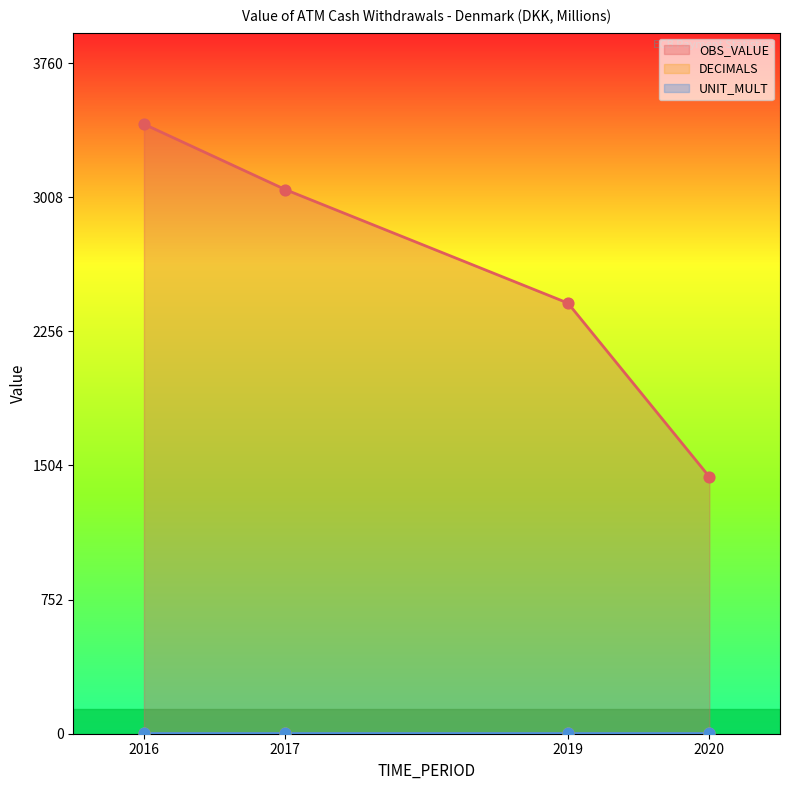

At which category is the sum across all series the highest?

2016